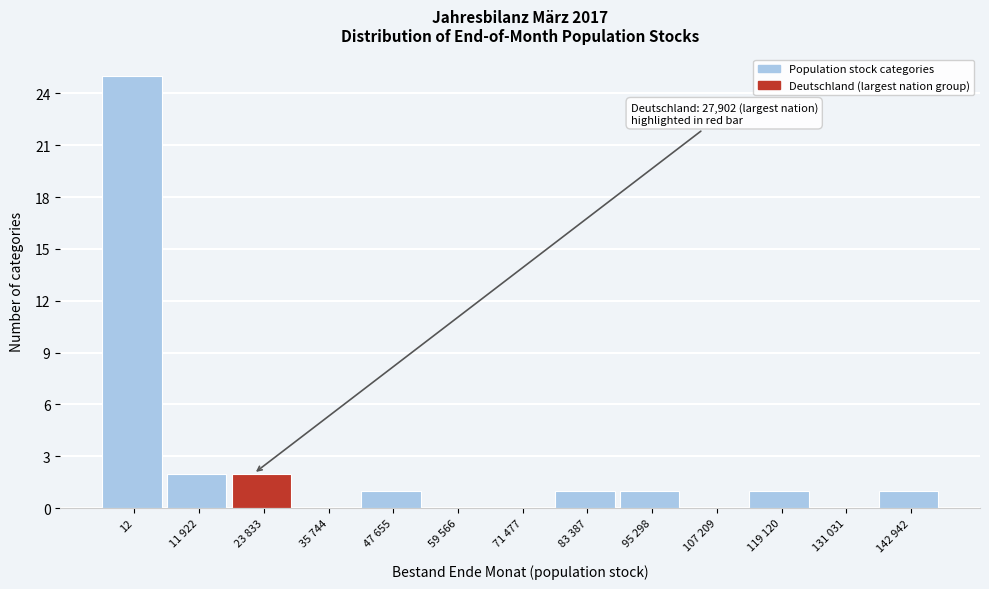

Reading right to left, what are all the values shown in this chart?

142 942=1	131 031=0	119 120=1	107 209=0	95 298=1	83 387=1	71 477=0	59 566=0	47 655=1	35 744=0	23 833=2	11 922=2	12=25